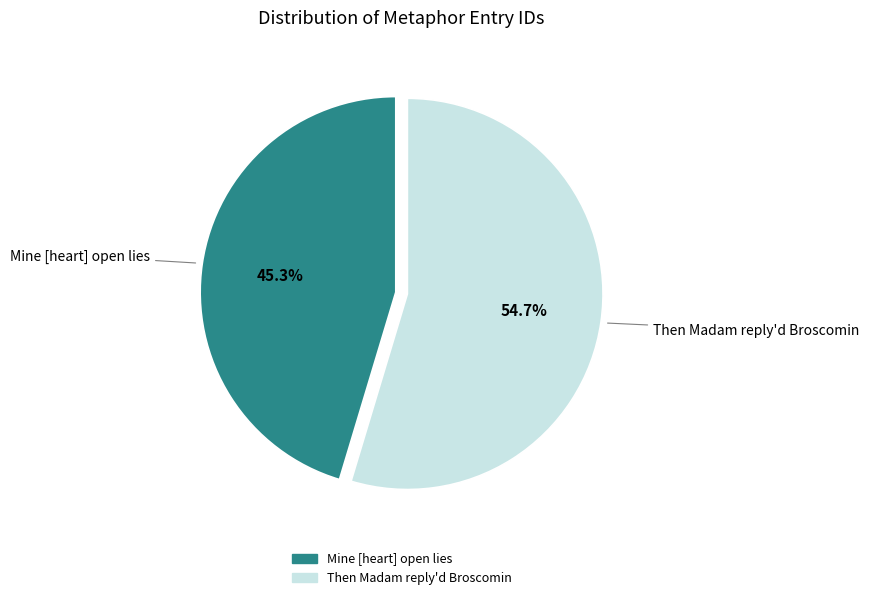

How much of the chart is everything except Then Madam reply'd Broscomin?

45.3%